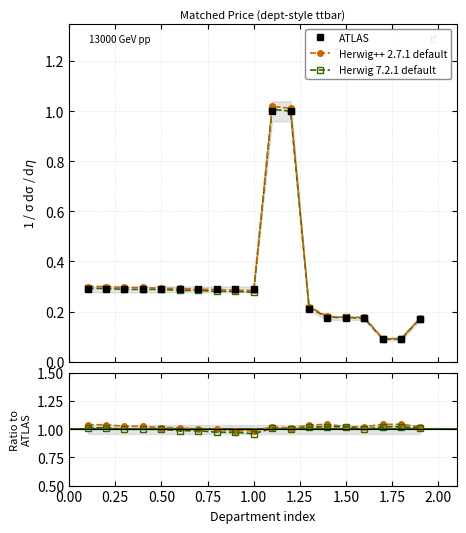

At how many categories does at least one series exceed 0?

19